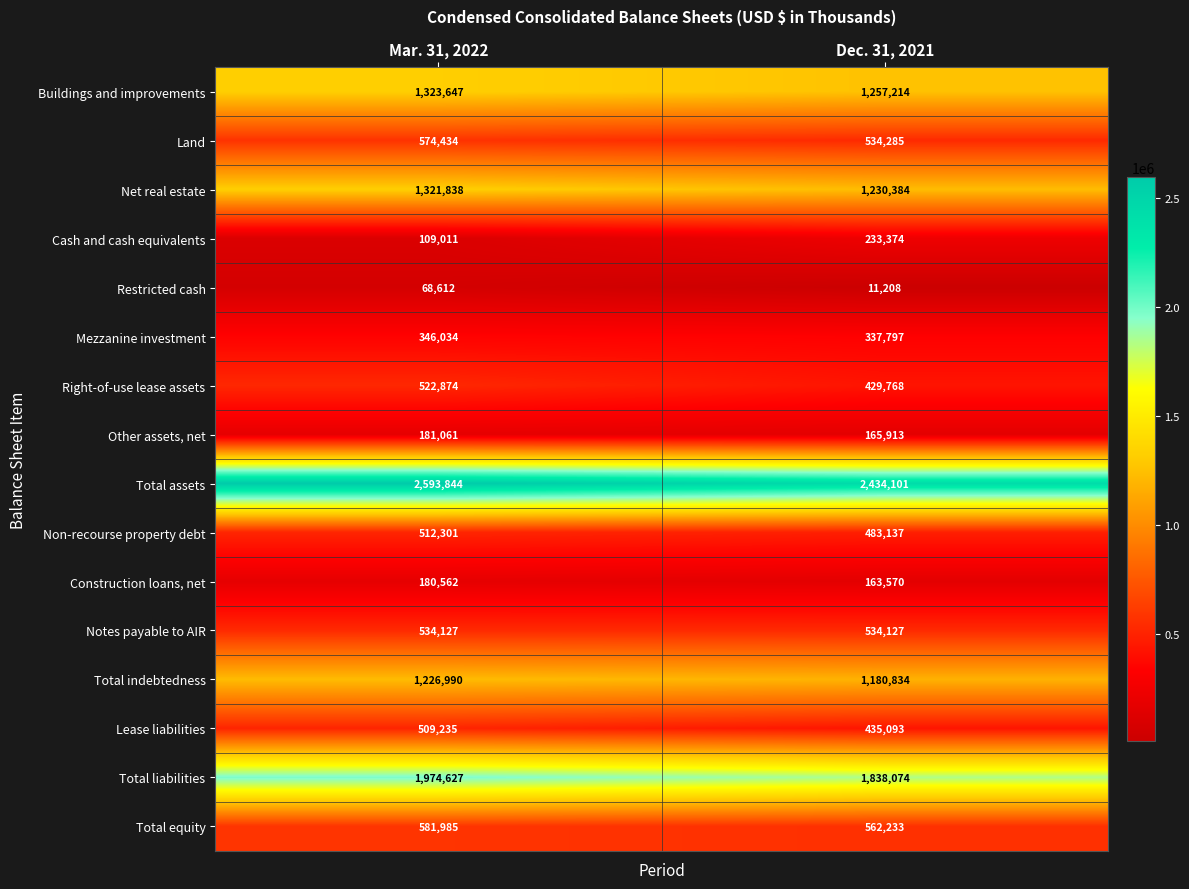

The value of Total indebtedness at Mar. 31, 2022 is 1862480. True or false?

False